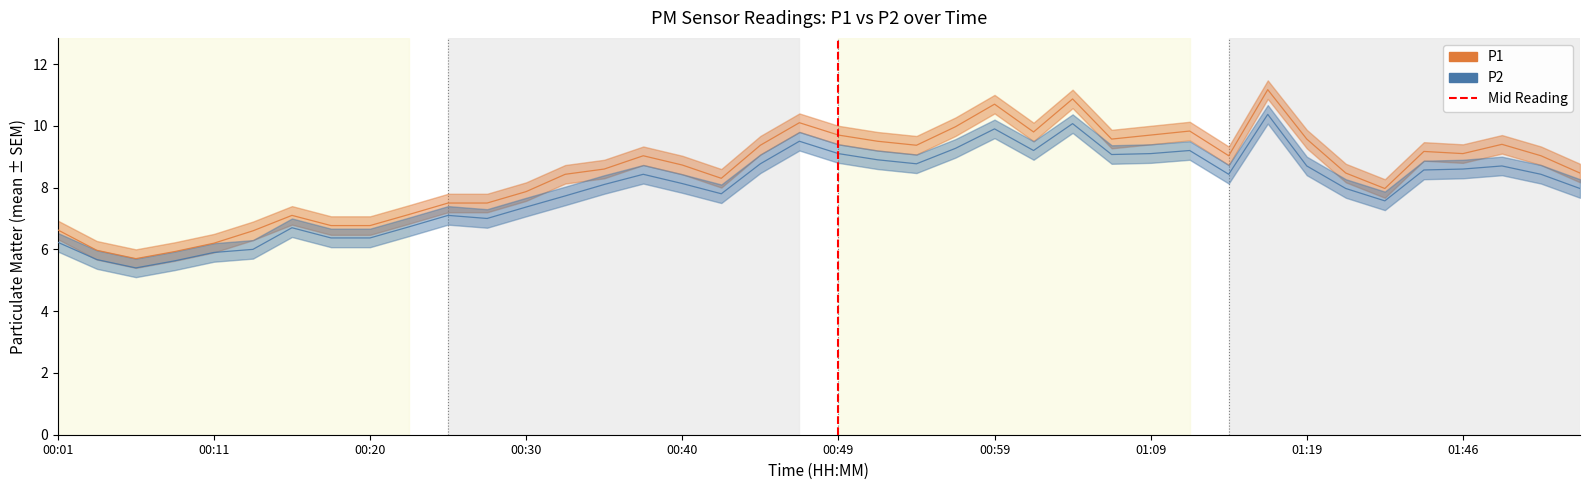

Rank the series at 00:08 from lowest to highest value.

P2, P1